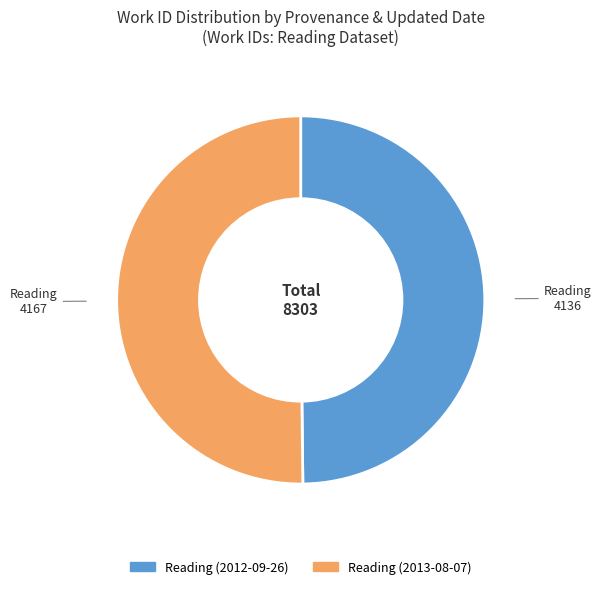

Is it true that Reading (2013-08-07) is 50% of the pie?

True